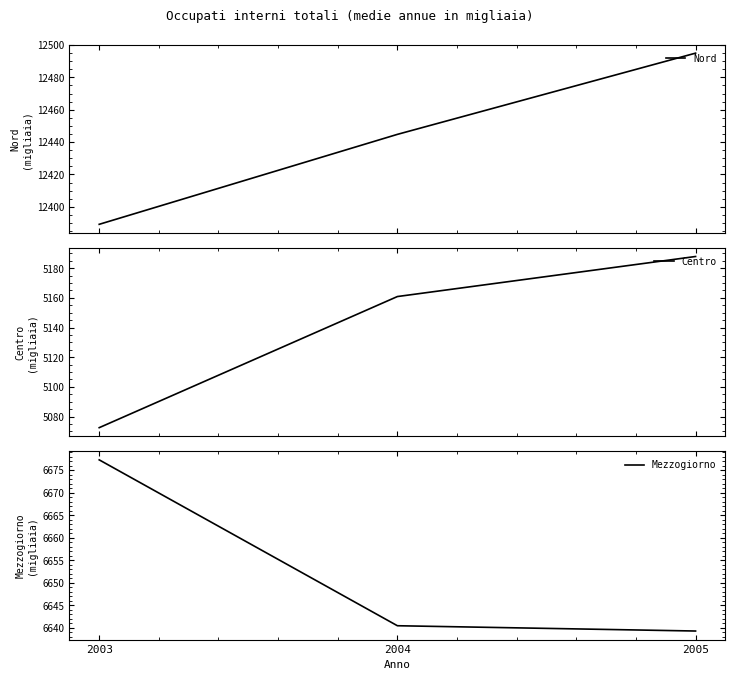

What are all the series names shown in the legend?

Nord, Centro, Mezzogiorno